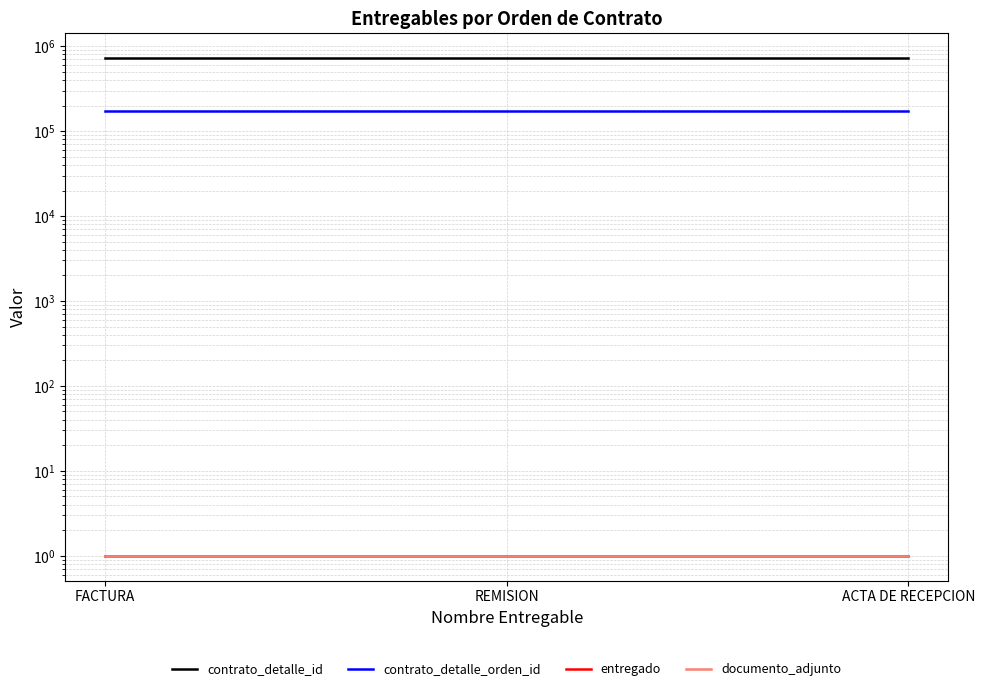

Does the chart display data point markers on the line(s)?

No